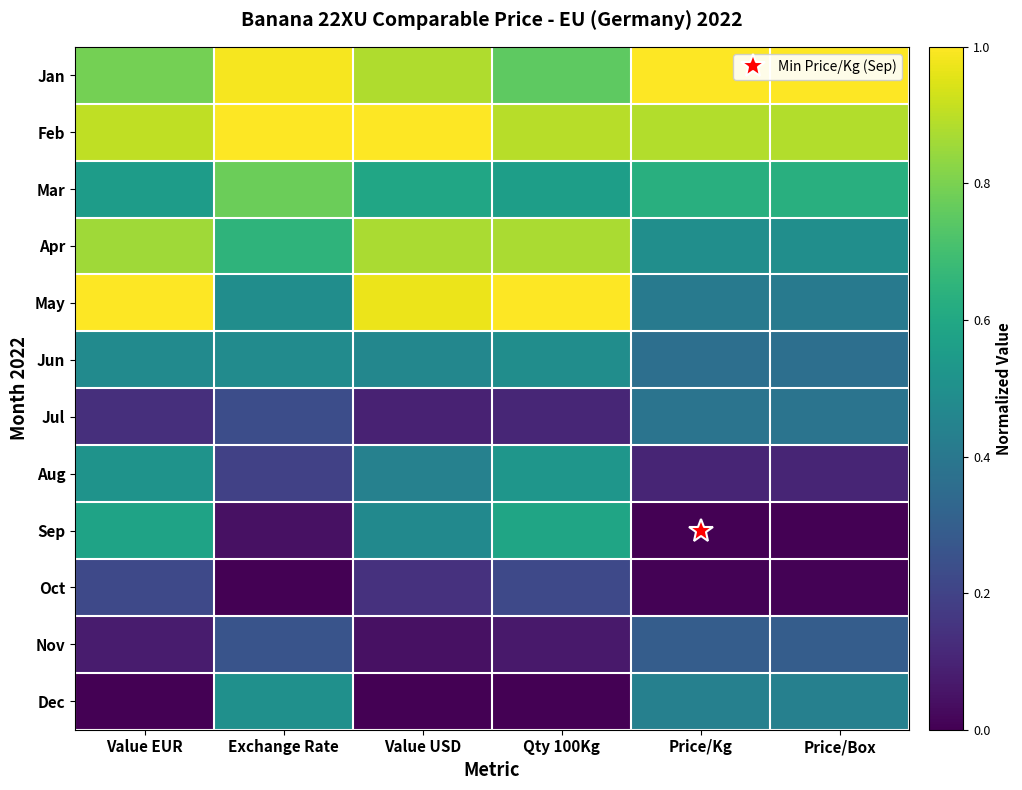

At which category is the sum across all series the highest?

Value EUR